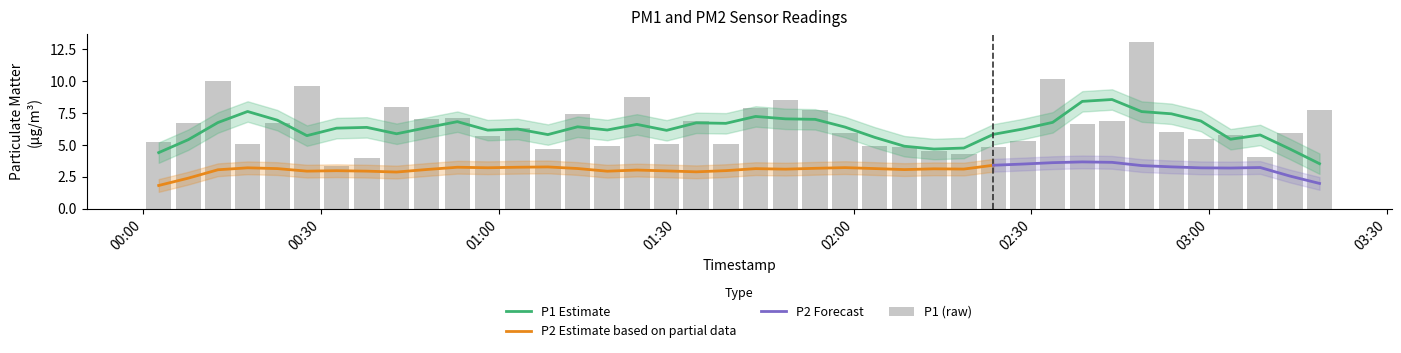

What is the minimum value for P1 Estimate?

3.5